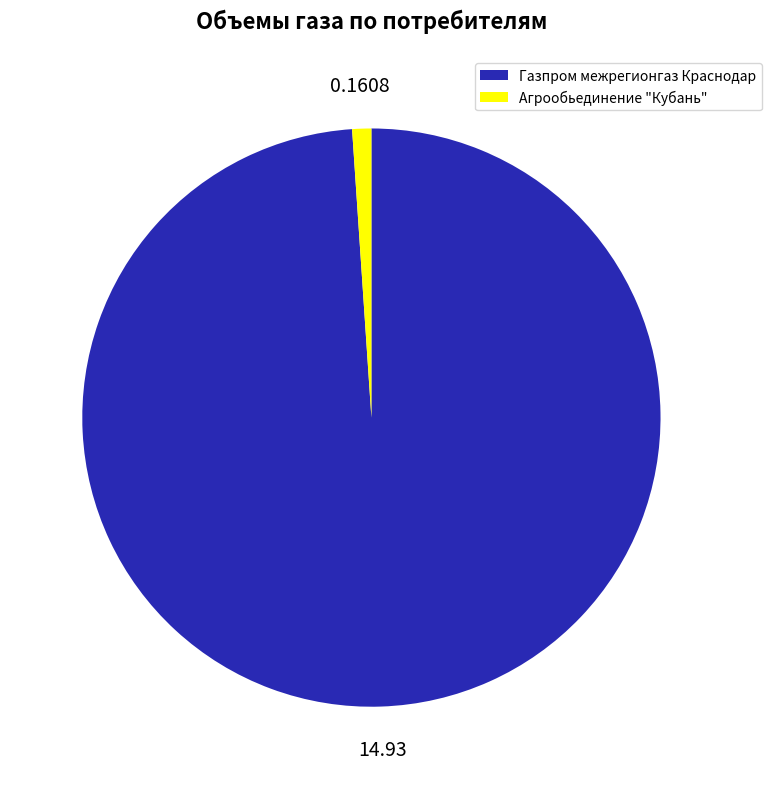

Is it true that Газпром межрегионгаз Краснодар is 87% of the pie?

False